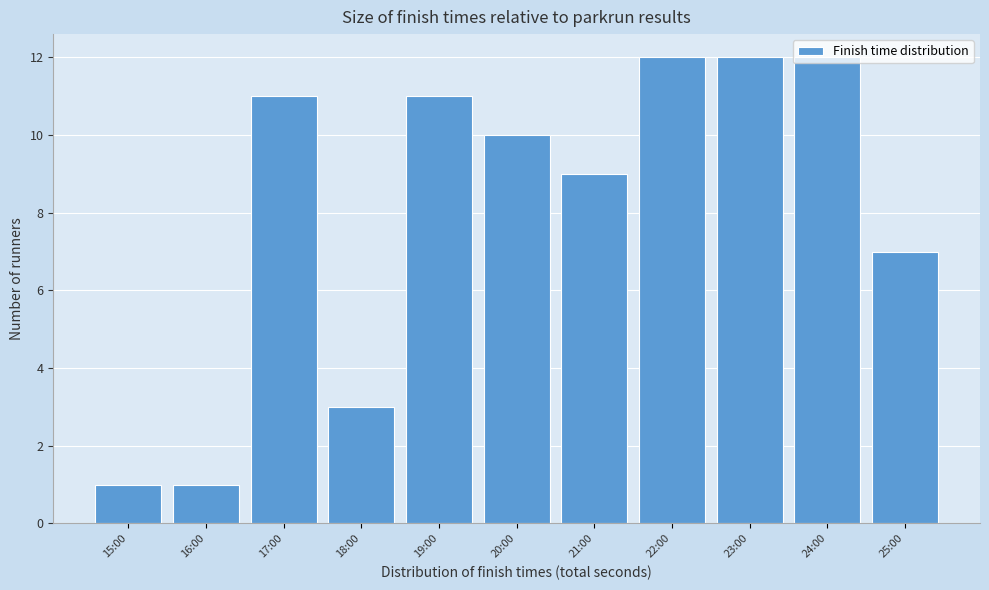

What is the maximum value shown in the chart?

12